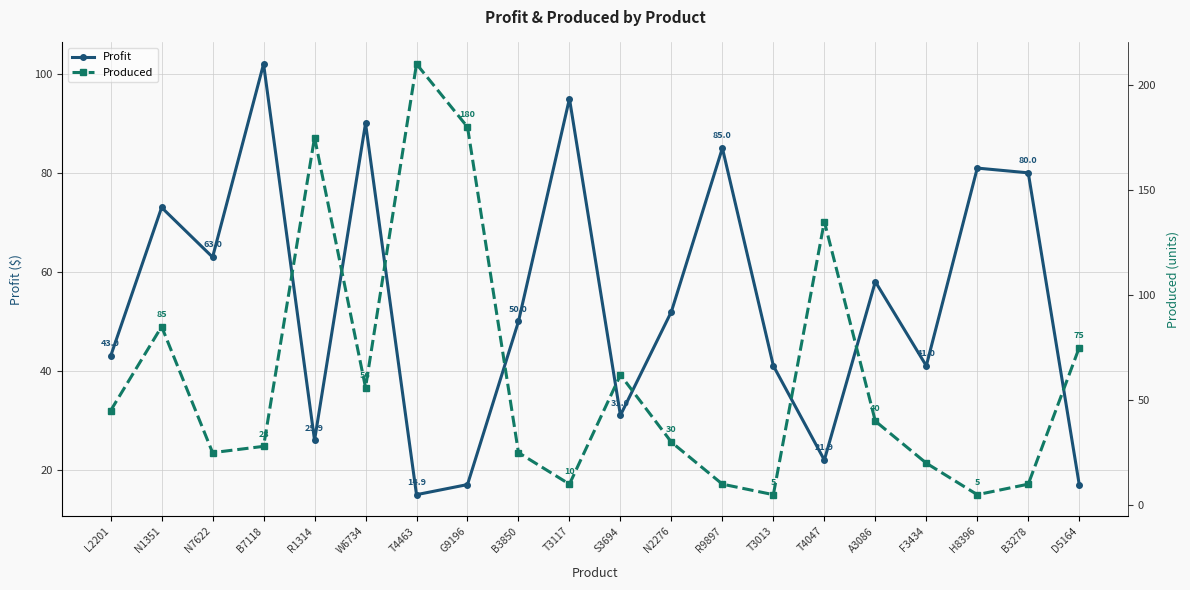

Between which two adjacent categories do Produced and Profit first intersect?

N1351 and N7622